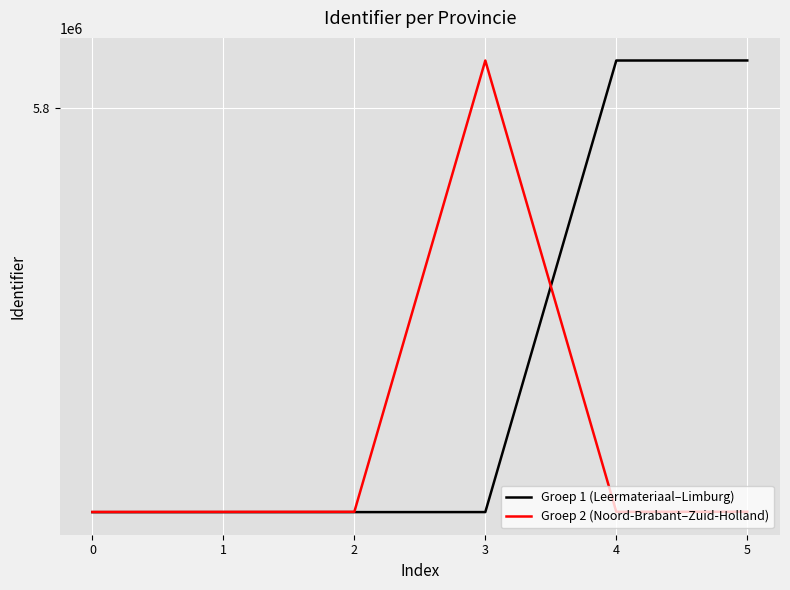

Does the chart have visible grid lines?

Yes